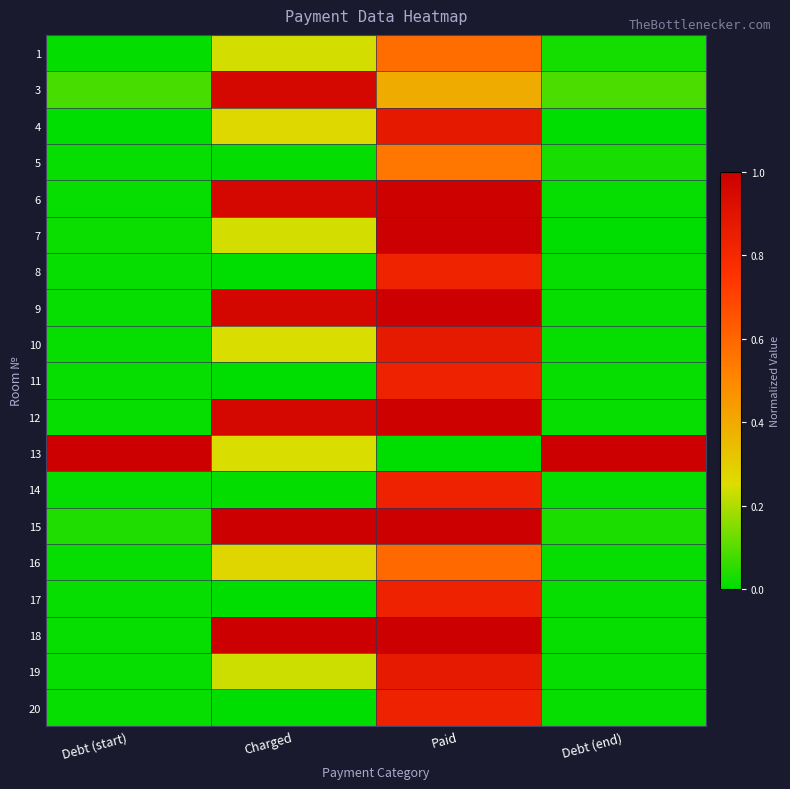

What is the greatest value displayed?

1.0